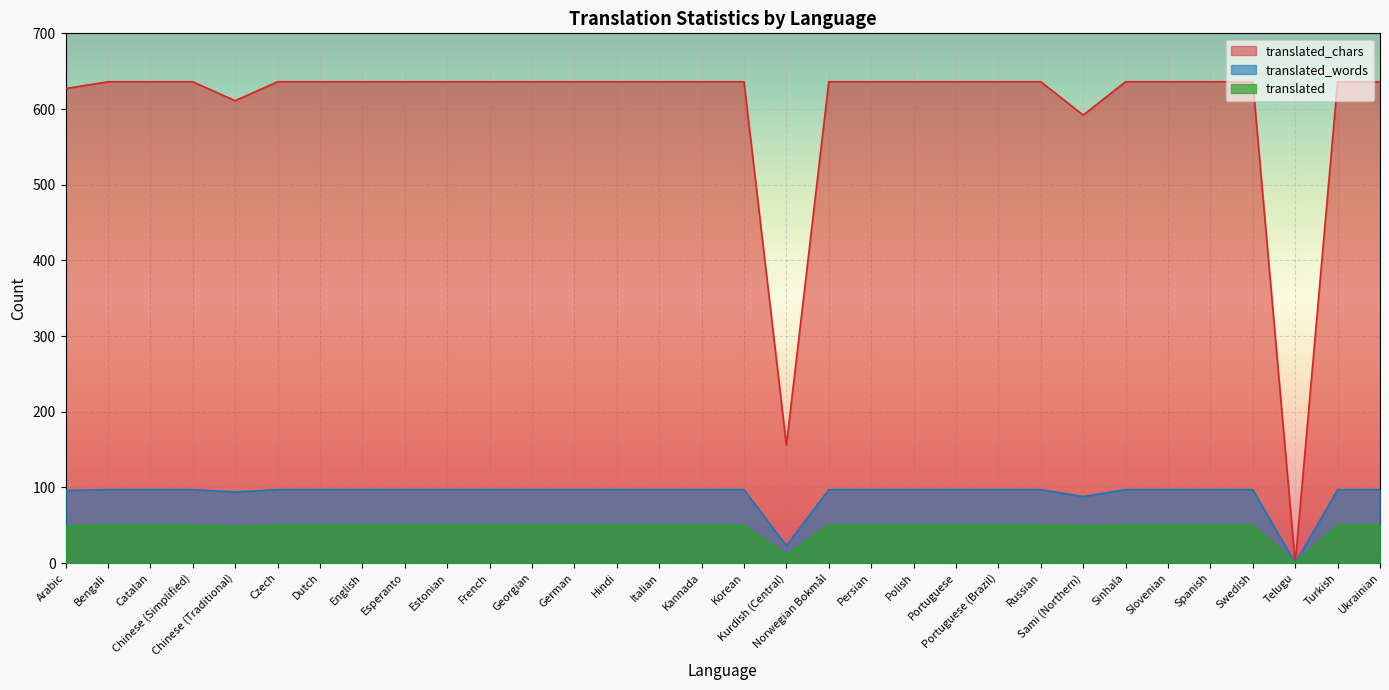

What is the total value across all series at Korean?

783